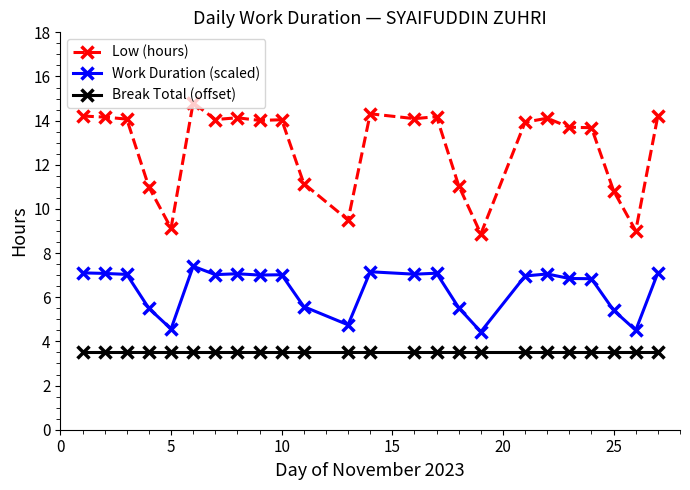

How many categories are shown in the chart?

24